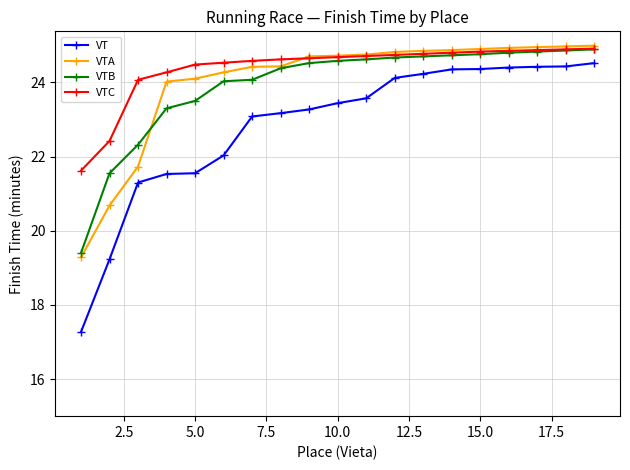

True or false: VTB and VT cross at least once.

False